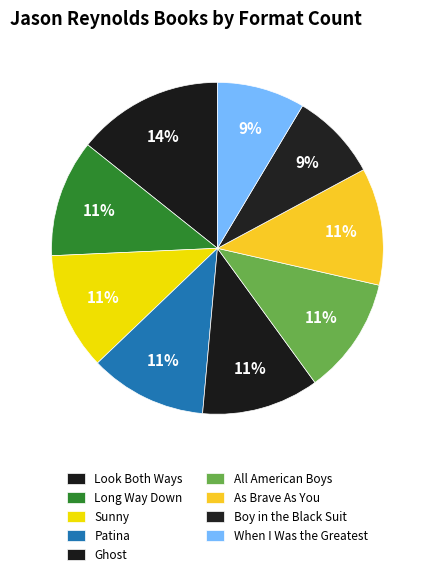

Is When I Was the Greatest the majority of the pie?

No